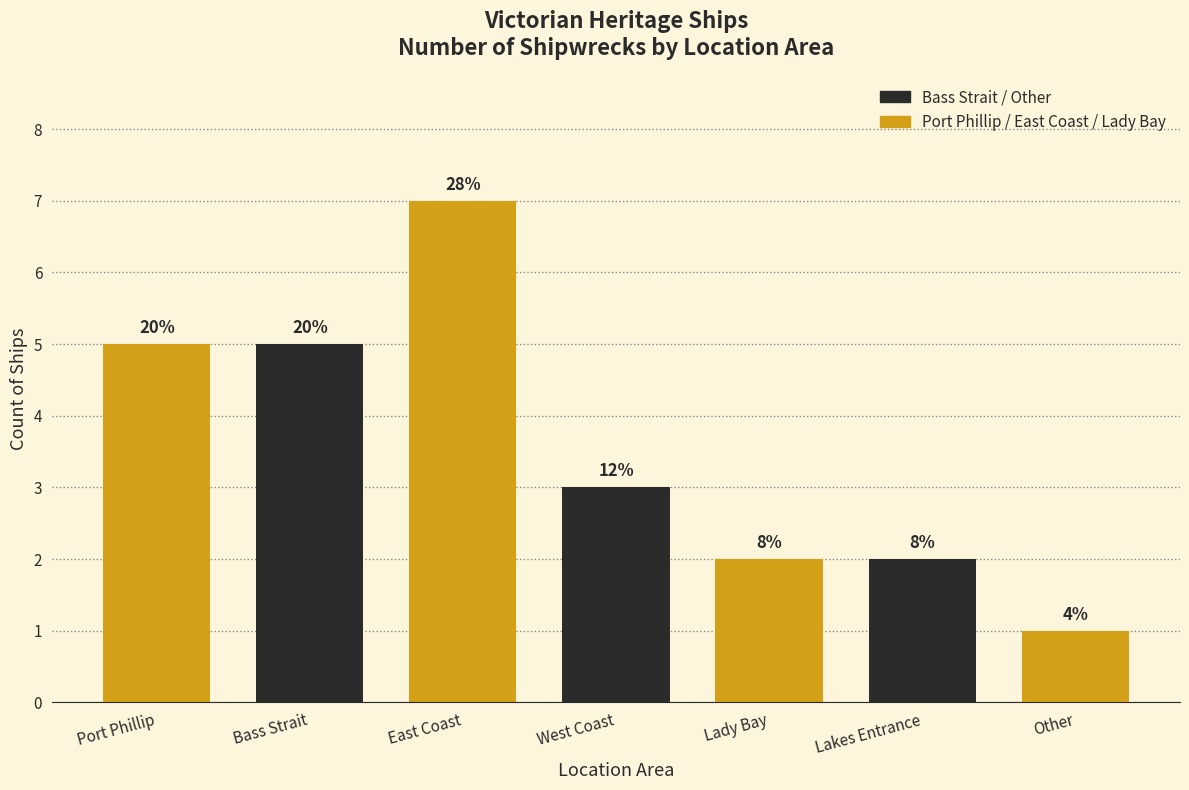

How many bars are there in total?

7